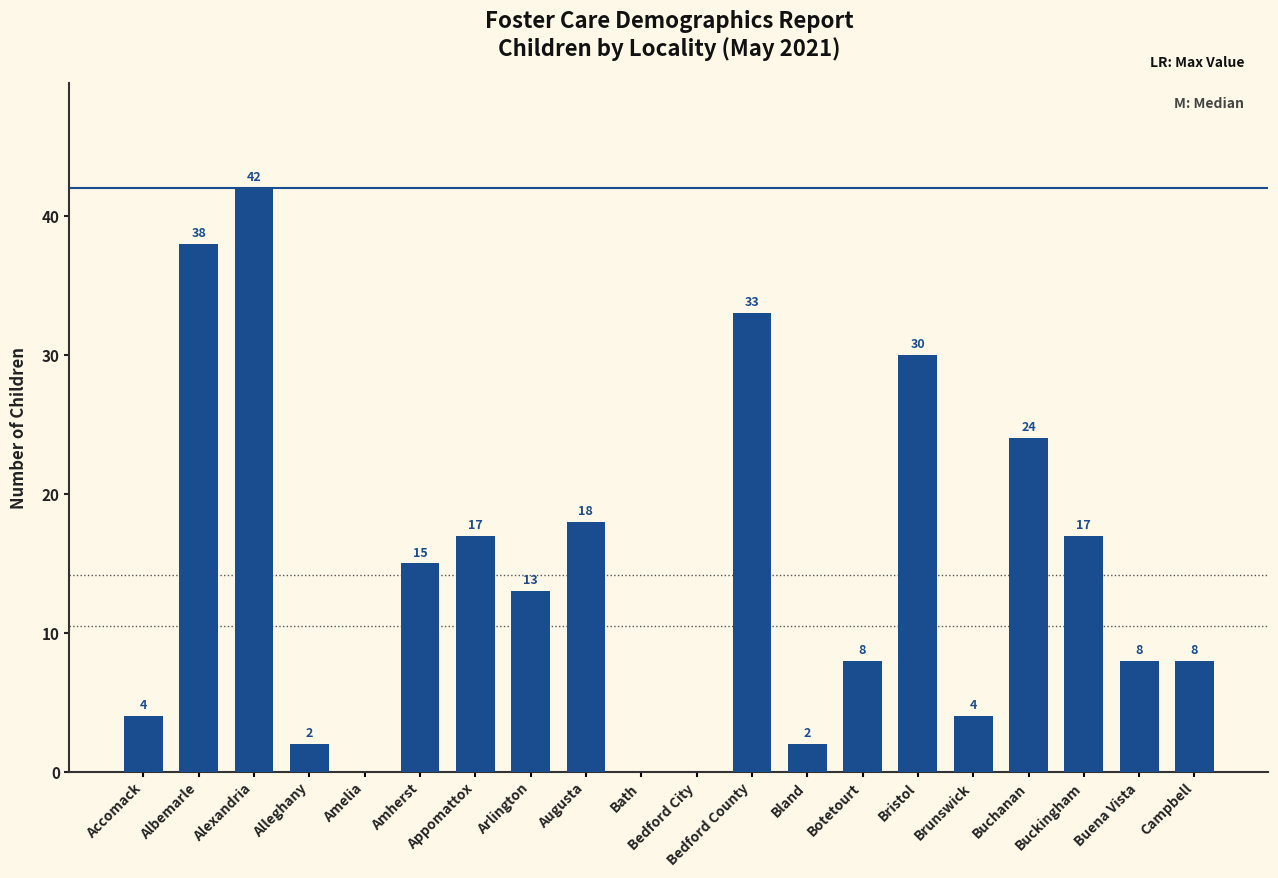

Reading left to right, transcribe all the data shown in this chart.

Accomack=4	Albemarle=38	Alexandria=42	Alleghany=2	Amelia=0	Amherst=15	Appomattox=17	Arlington=13	Augusta=18	Bath=0	Bedford City=0	Bedford County=33	Bland=2	Botetourt=8	Bristol=30	Brunswick=4	Buchanan=24	Buckingham=17	Buena Vista=8	Campbell=8